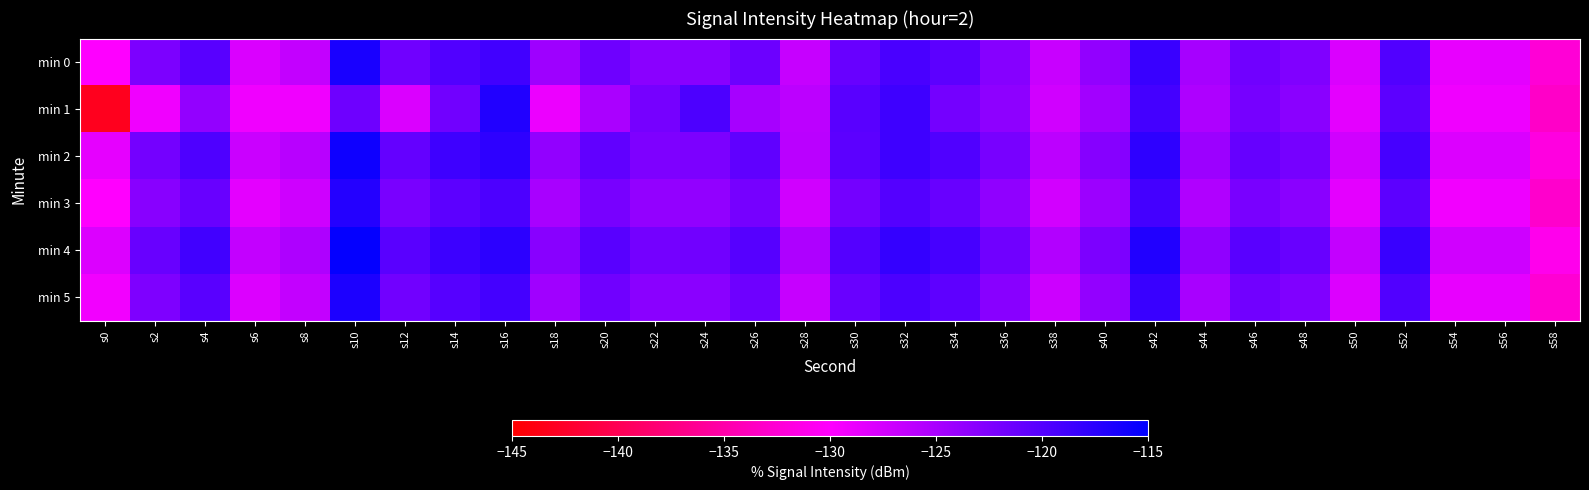

At s24, list the series in order from smallest to largest.

min 3, min 5, min 0, min 2, min 4, min 1